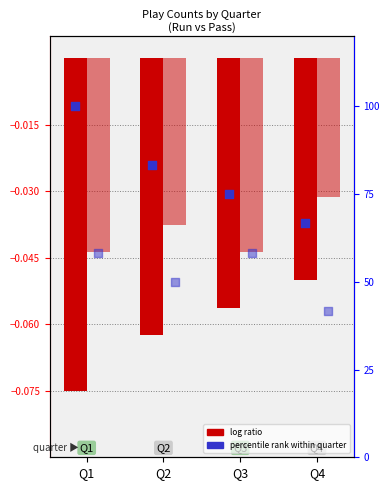

Which series contains the lowest Y value?

run log ratio